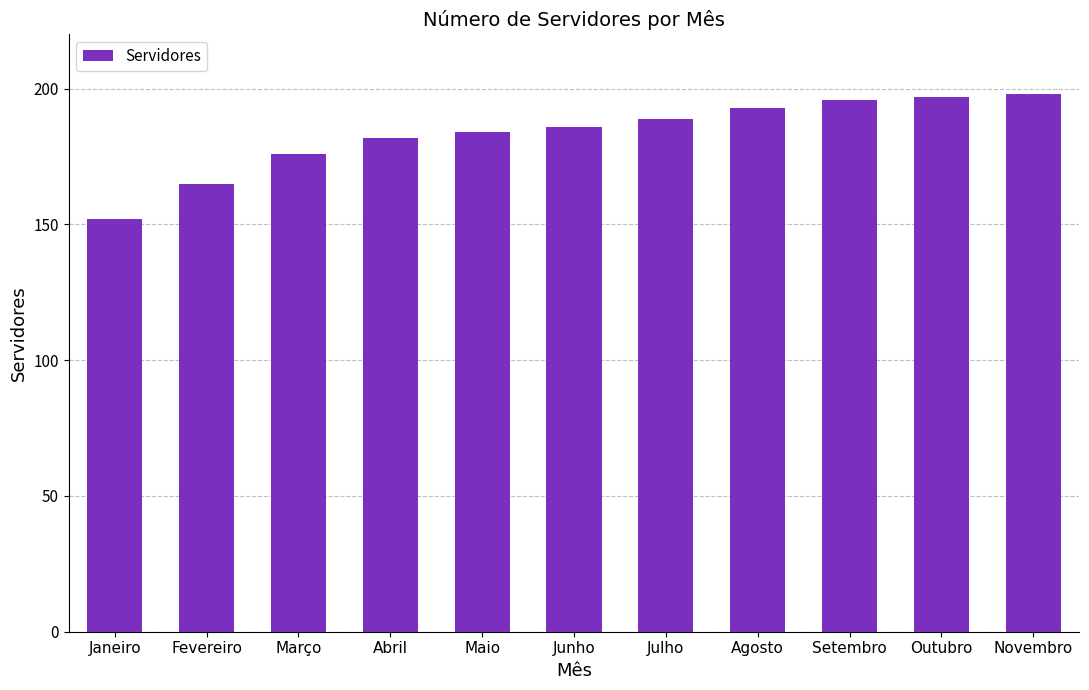

Are the bars horizontal?

No